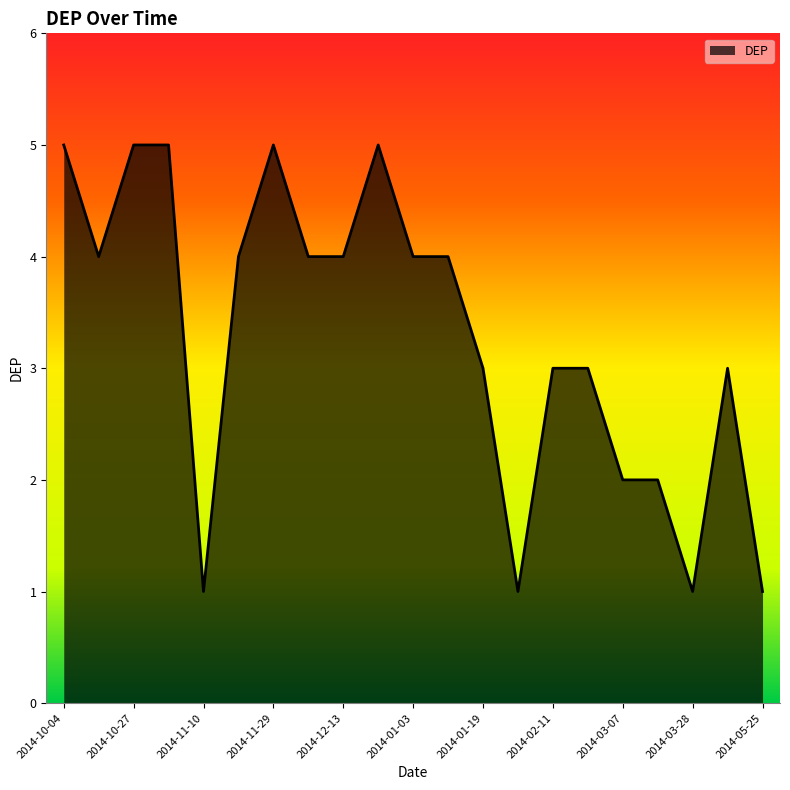

What is the maximum value shown in the chart?

5